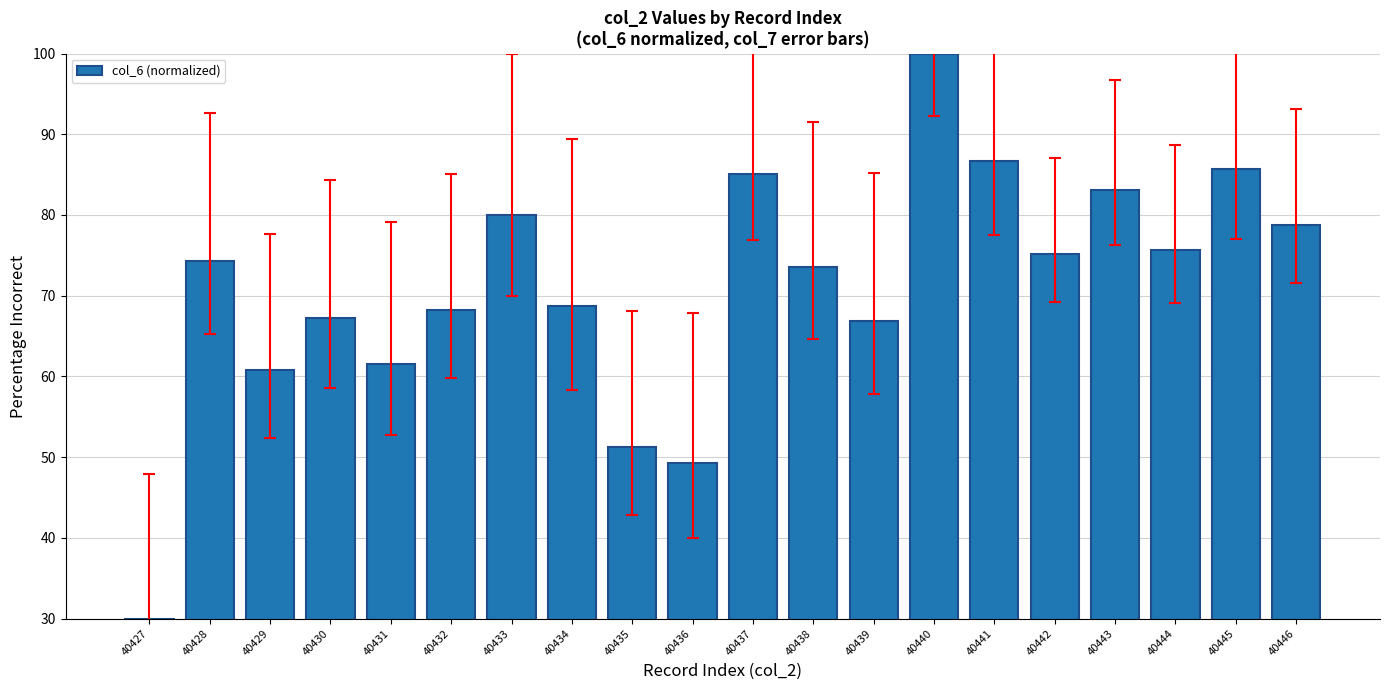

Which category has the lowest value across all series?

40427